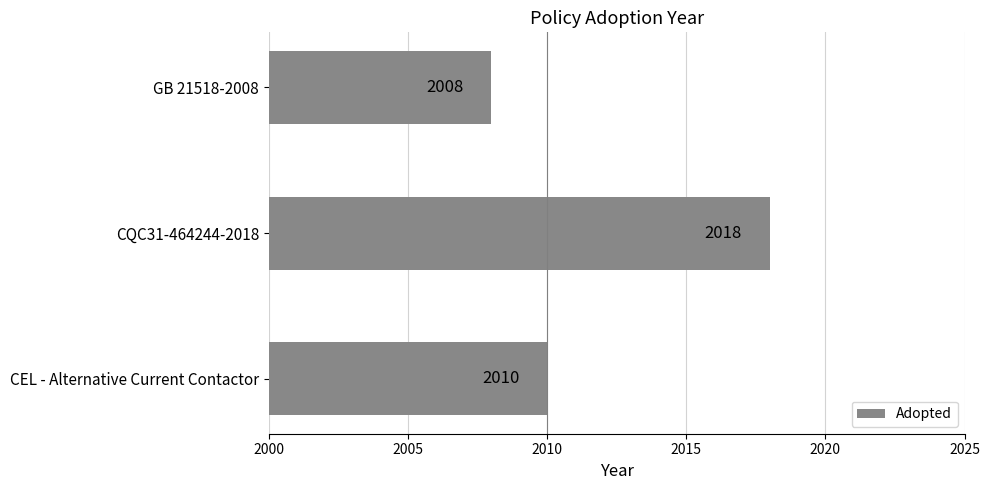

Count the number of categories in the chart.

3